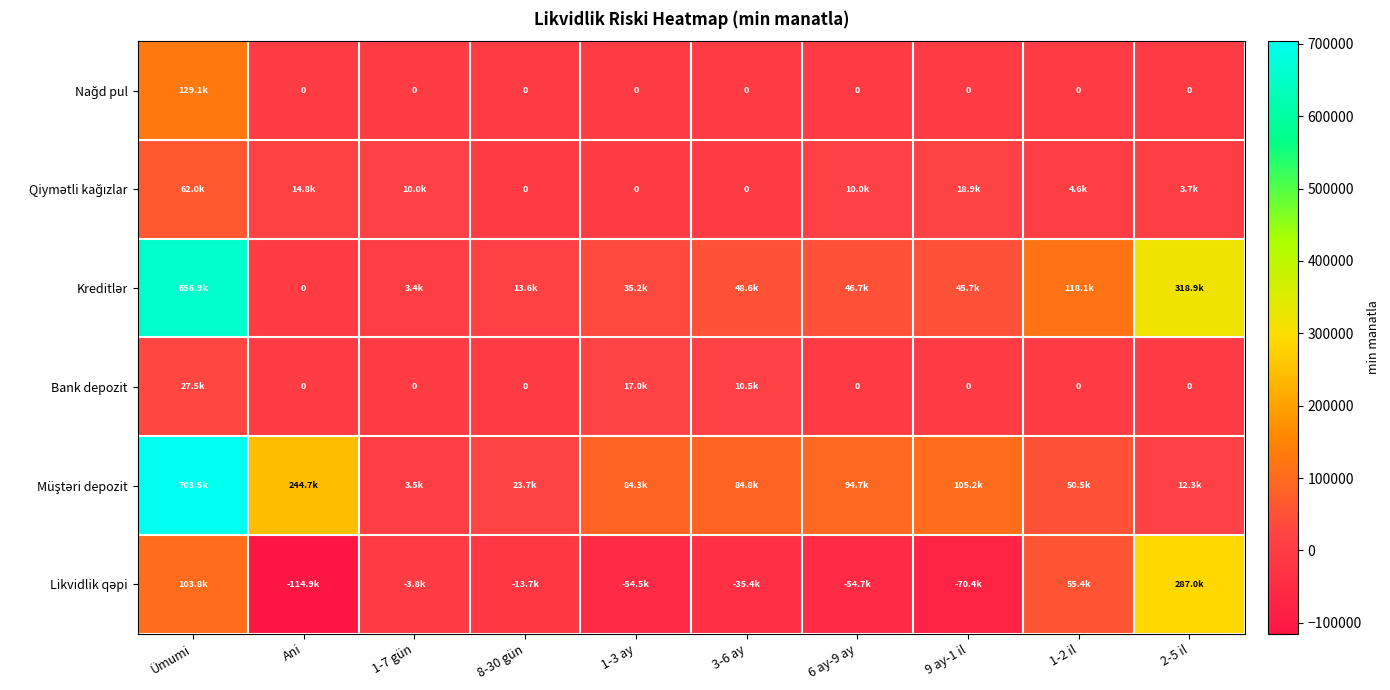

What is the total value across all series at Ani?

144505.9